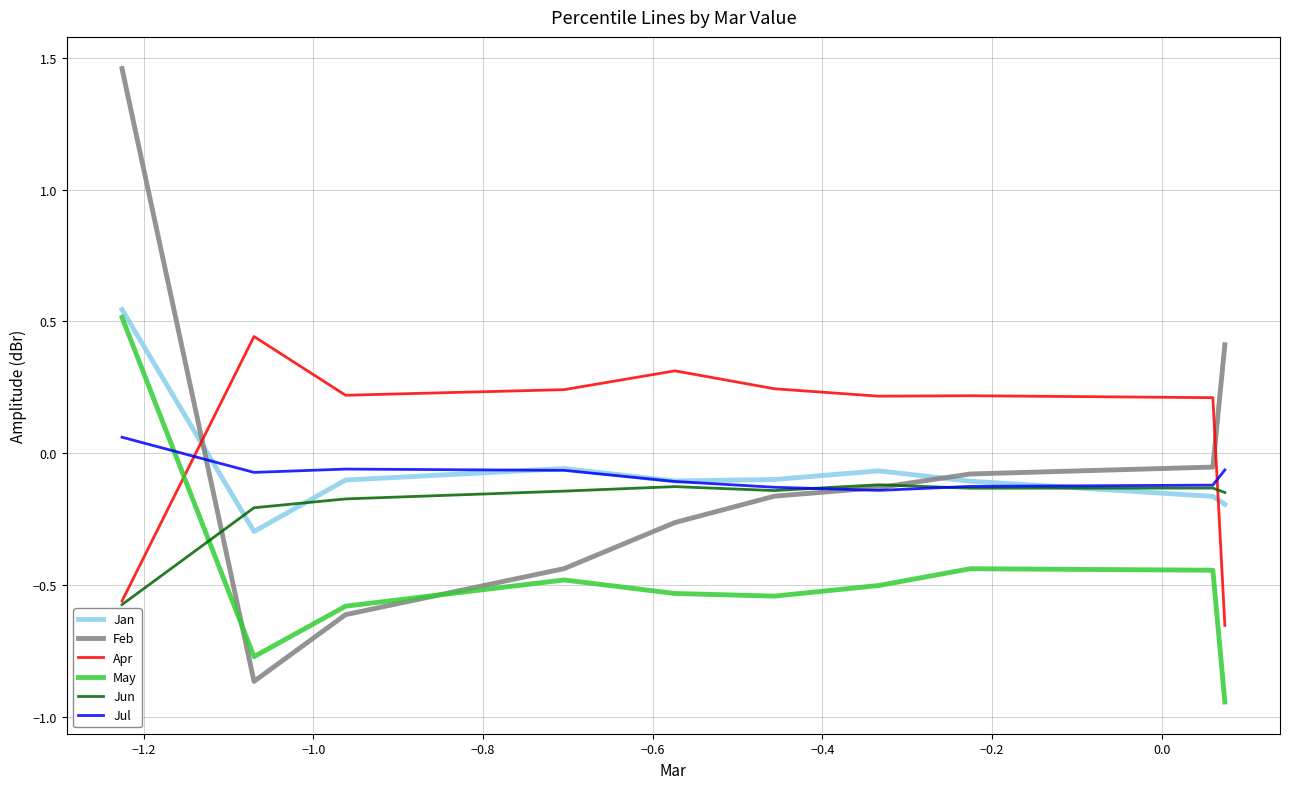

Which series has the largest total across all categories?

Apr